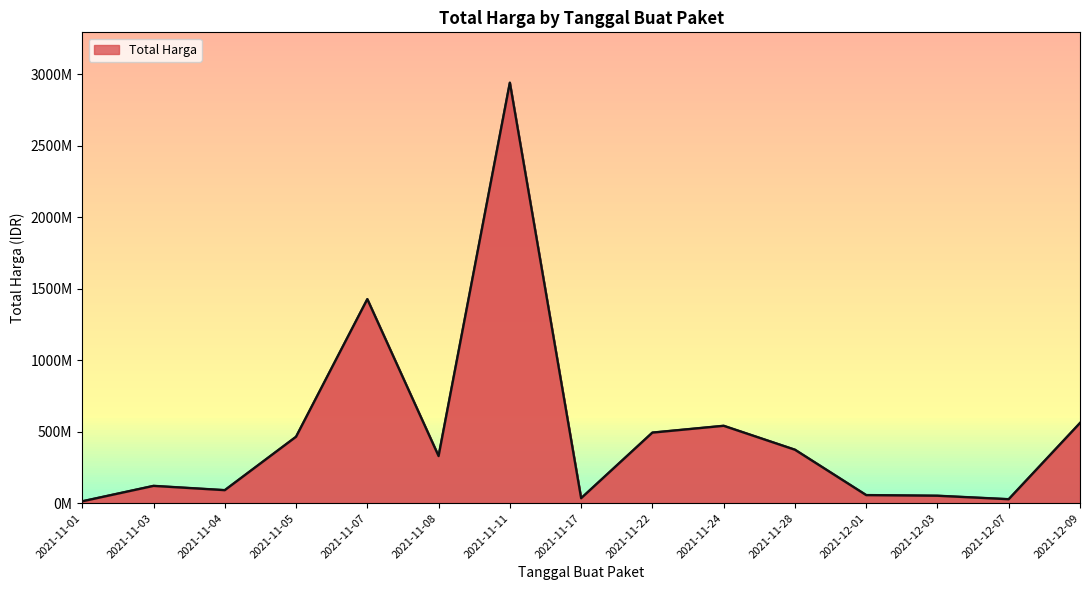

The chart shows a value of 7402123 at 2021-11-04. True or false?

False